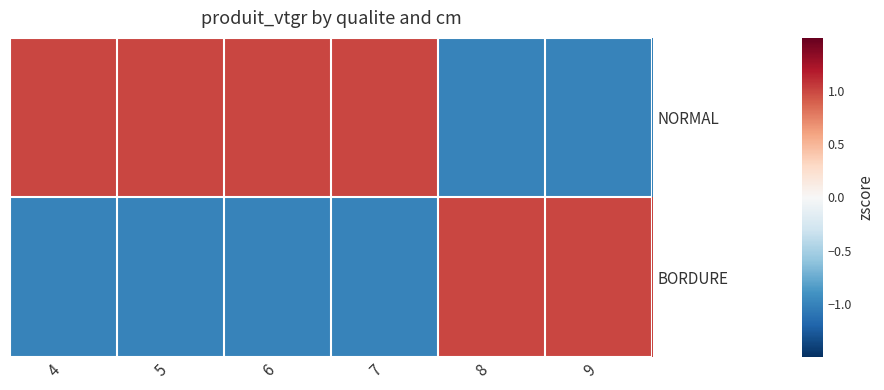

What is the minimum value shown in the chart?

-1.0